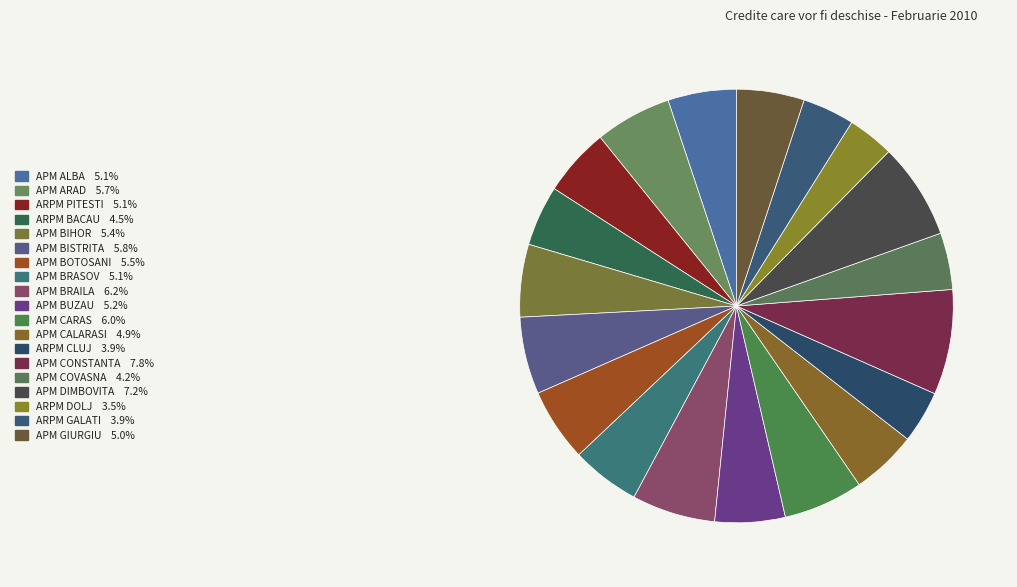

Is it true that APM CARAS is 6% of the pie?

True